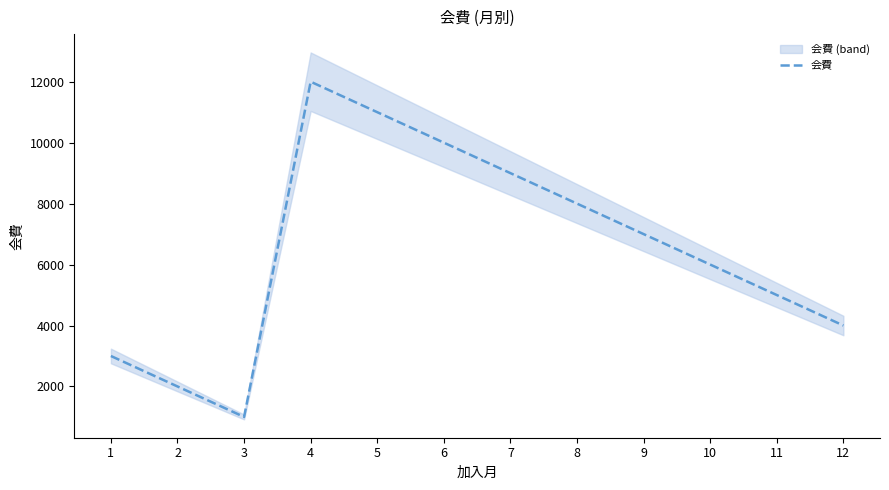

Reading right to left, what are all the values shown in this chart?

12=4000	11=5000	10=6000	9=7000	8=8000	7=9000	6=10000	5=11000	4=12000	3=1000	2=2000	1=3000